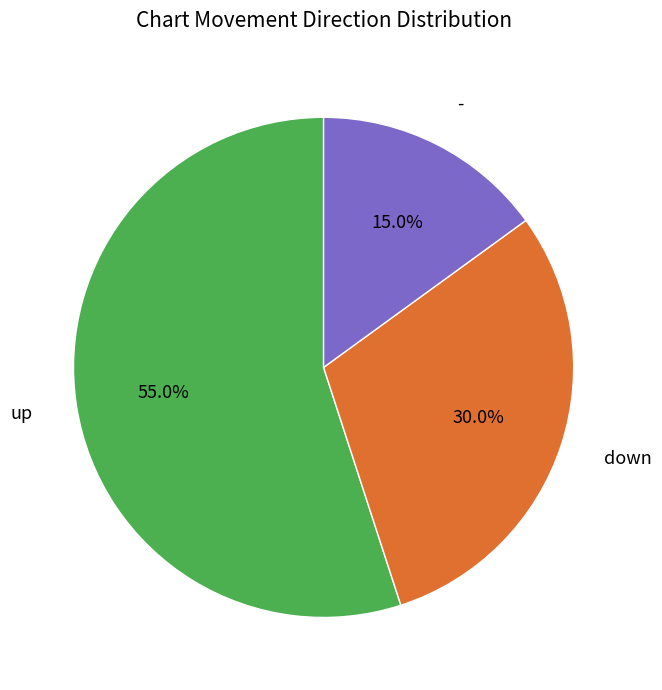

Does any single category account for the majority?

Yes